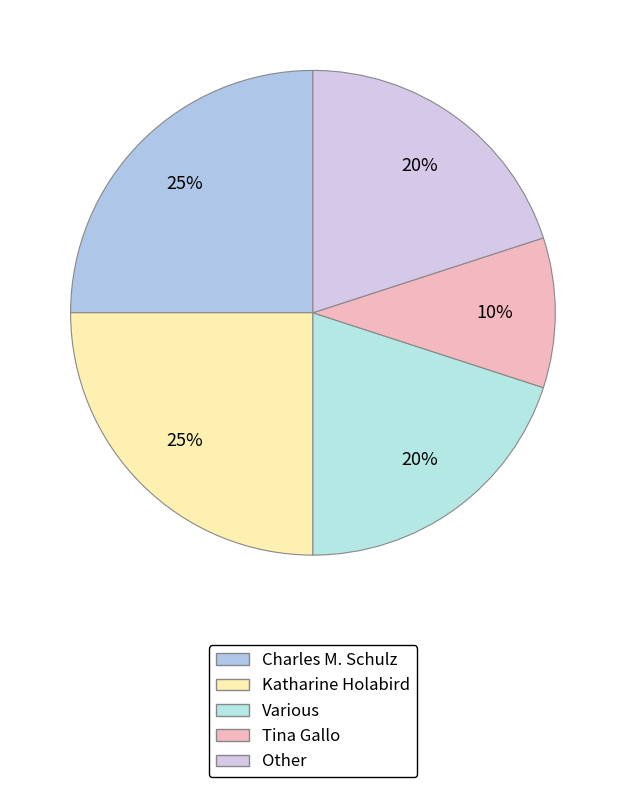

Which has a higher value, Tina Gallo or Charles M. Schulz?

Charles M. Schulz